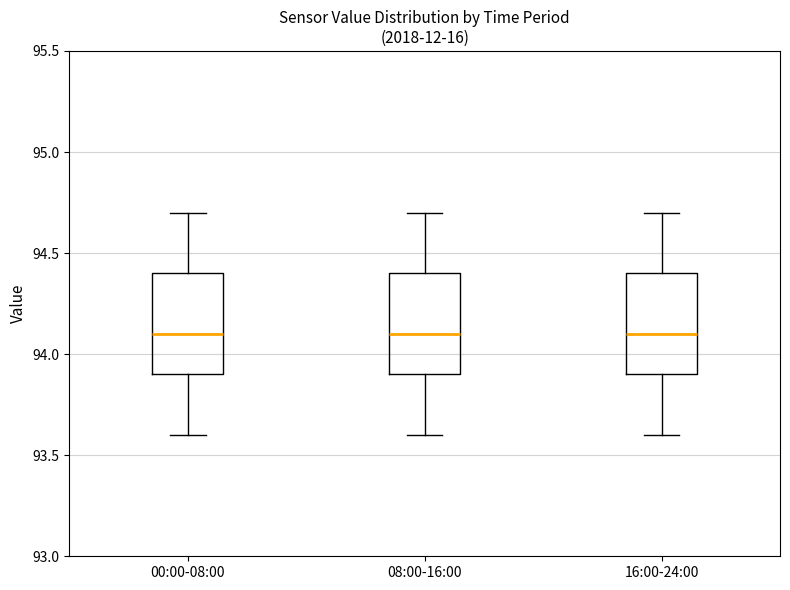

Where does the upper whisker of the box for 08:00-16:00 end on the y-axis? The values are not printed on the chart, so give them approximately, as read against the axis.

94.7